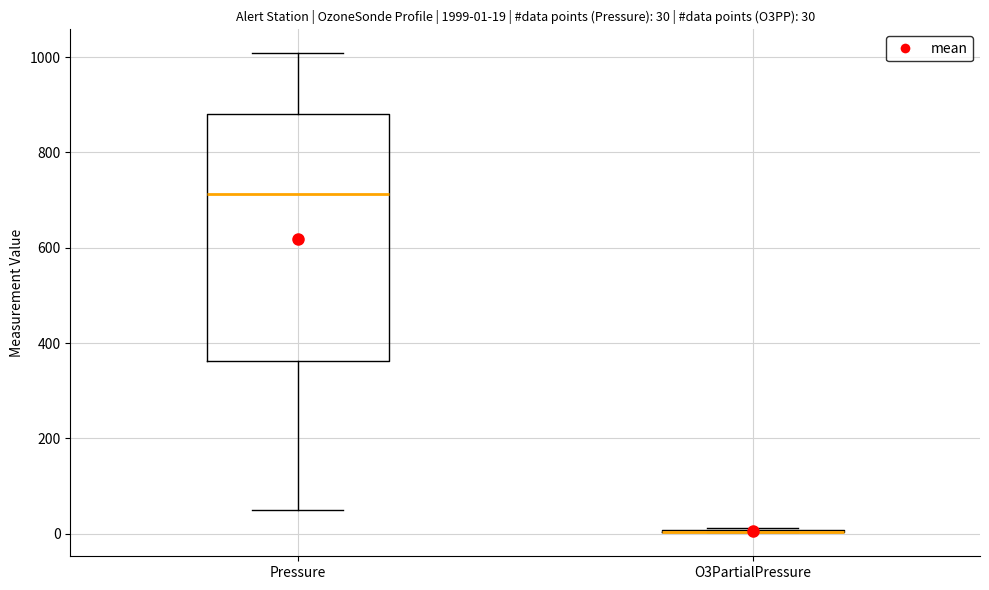

Comparing the boxes themselves (not the whiskers), which one is the tallest?

Pressure